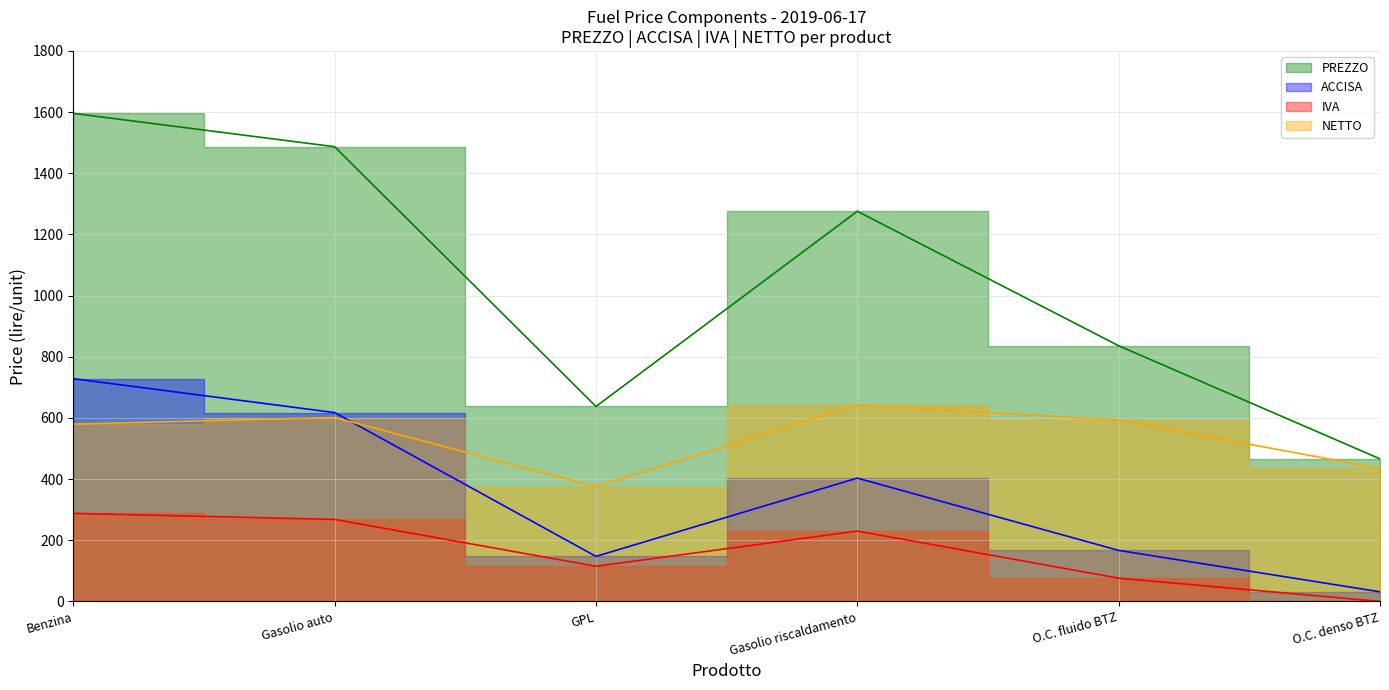

At which label is IVA closest to 143?

GPL